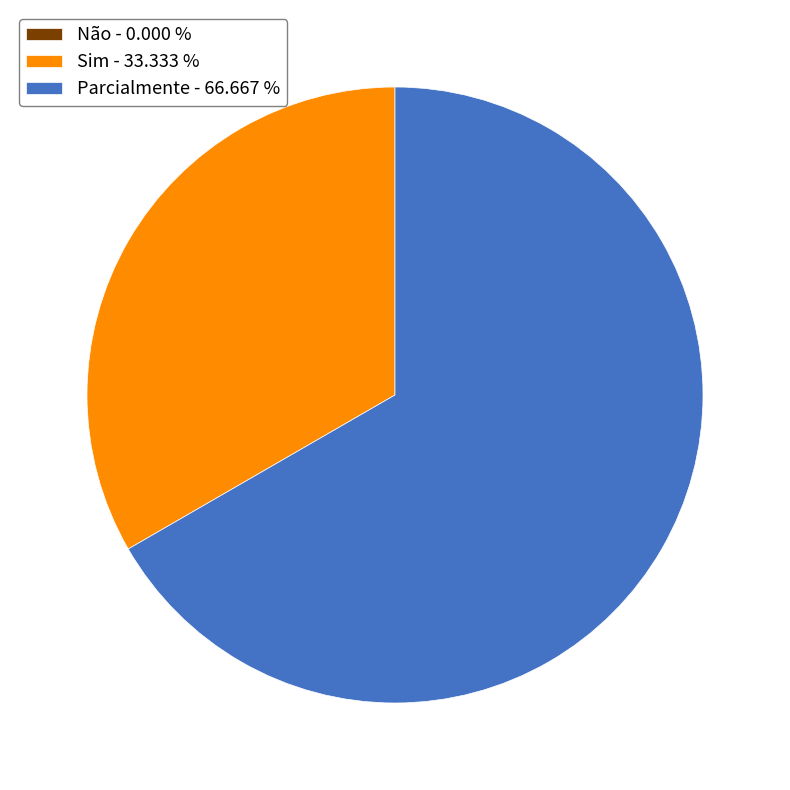

Does any single category account for the majority?

Yes